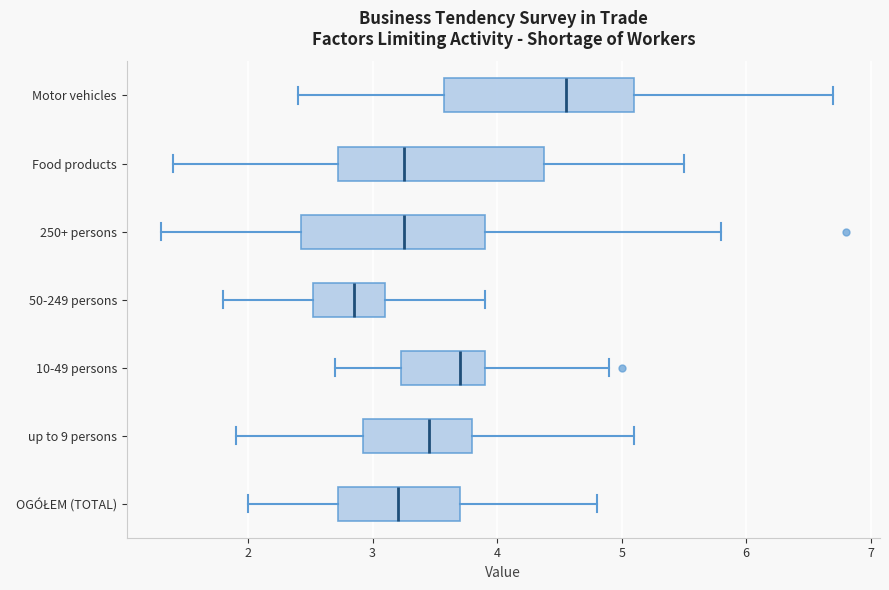

Reading bottom to top, transcribe this box plot: for each box, give where its median line is, the range the box spans, and where its two whiskers end, as read against the x-axis. The values are not printed on the chart, so give them approximately, as read against the axis.

OGÓŁEM (TOTAL): median 3.2, box 2.7 to 3.7, whiskers 2.0 to 4.8
up to 9 persons: median 3.5, box 2.9 to 3.8, whiskers 1.9 to 5.1
10-49 persons: median 3.7, box 3.2 to 3.9, whiskers 2.7 to 4.9
50-249 persons: median 2.9, box 2.5 to 3.1, whiskers 1.8 to 3.9
250+ persons: median 3.3, box 2.4 to 3.9, whiskers 1.3 to 5.8
Food products: median 3.3, box 2.7 to 4.4, whiskers 1.4 to 5.5
Motor vehicles: median 4.6, box 3.6 to 5.1, whiskers 2.4 to 6.7